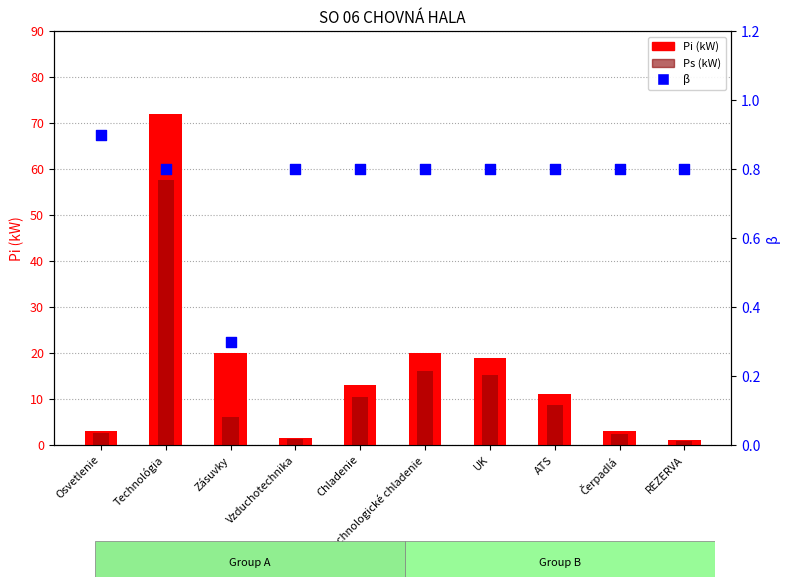

Which series contains the lowest Y value?

β